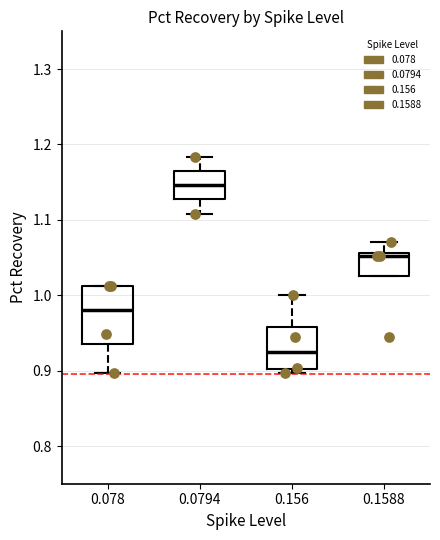

Which box has the lowest median line?

0.156